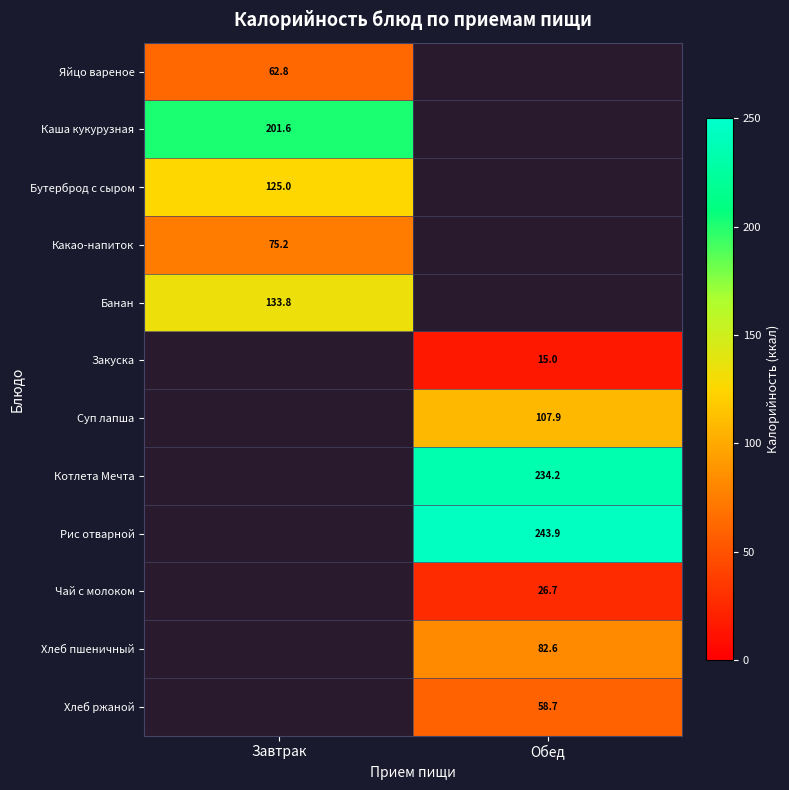

Is the value of Суп лапша at Обед greater than the value of Закуска at Обед?

Yes